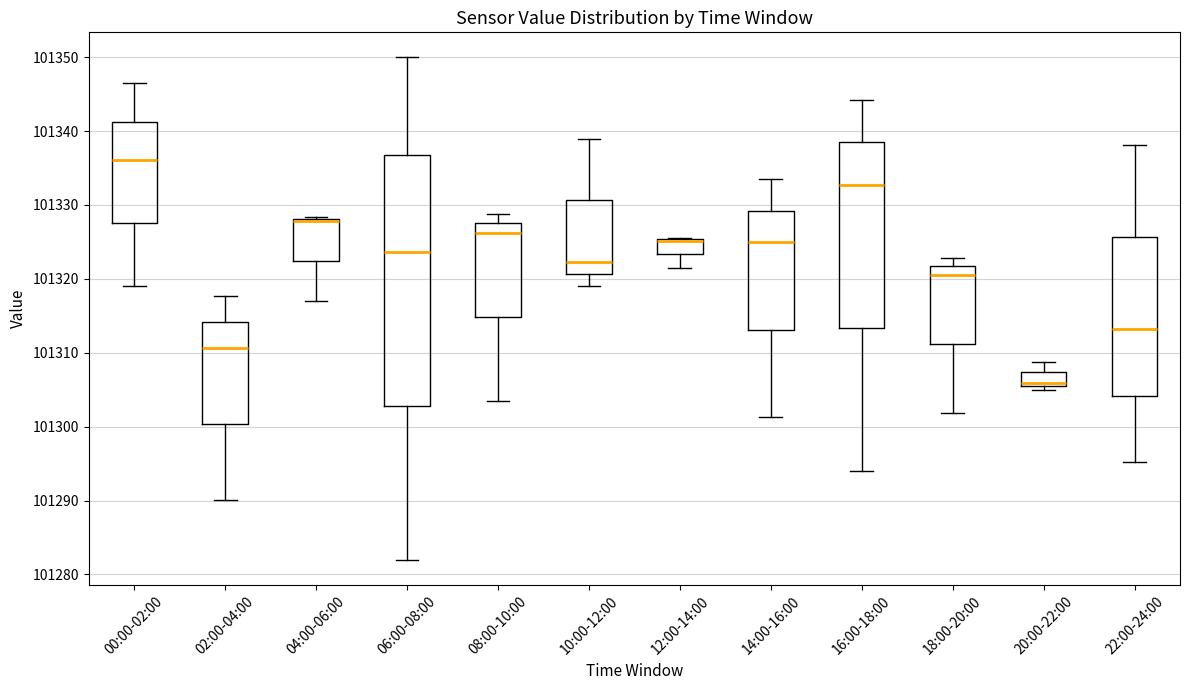

Reading left to right, read every box against the y-axis: the position of its median line, the range the box covers, and the ends of its whiskers. The values are not printed on the chart, so give them approximately, as read against the axis.

00:00-02:00: median 101336, box 101328 to 101341, whiskers 101319 to 101346
02:00-04:00: median 101311, box 101300 to 101314, whiskers 101290 to 101318
04:00-06:00: median 101328 (just below the box's upper edge), box 101322 to 101328, whiskers 101317 to 101328 (just above the box's upper edge)
06:00-08:00: median 101324, box 101303 to 101337, whiskers 101282 to 101350
08:00-10:00: median 101326, box 101315 to 101328, whiskers 101304 to 101329
10:00-12:00: median 101322, box 101321 to 101331, whiskers 101319 to 101339
12:00-14:00: median 101325 (drawn on the box's upper edge), box 101323 to 101325, whiskers 101321 to 101326
14:00-16:00: median 101325, box 101313 to 101329, whiskers 101301 to 101334
16:00-18:00: median 101333, box 101313 to 101338, whiskers 101294 to 101344
18:00-20:00: median 101321, box 101311 to 101322, whiskers 101302 to 101323
20:00-22:00: median 101306, box 101305 to 101307, whiskers 101305 (just below the box's lower edge) to 101309
22:00-24:00: median 101313, box 101304 to 101326, whiskers 101295 to 101338